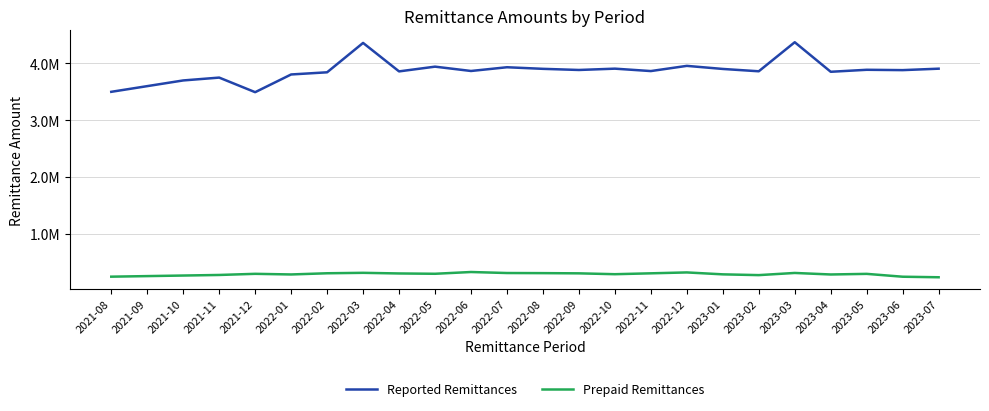

Is this an area chart (filled region under the line)?

No